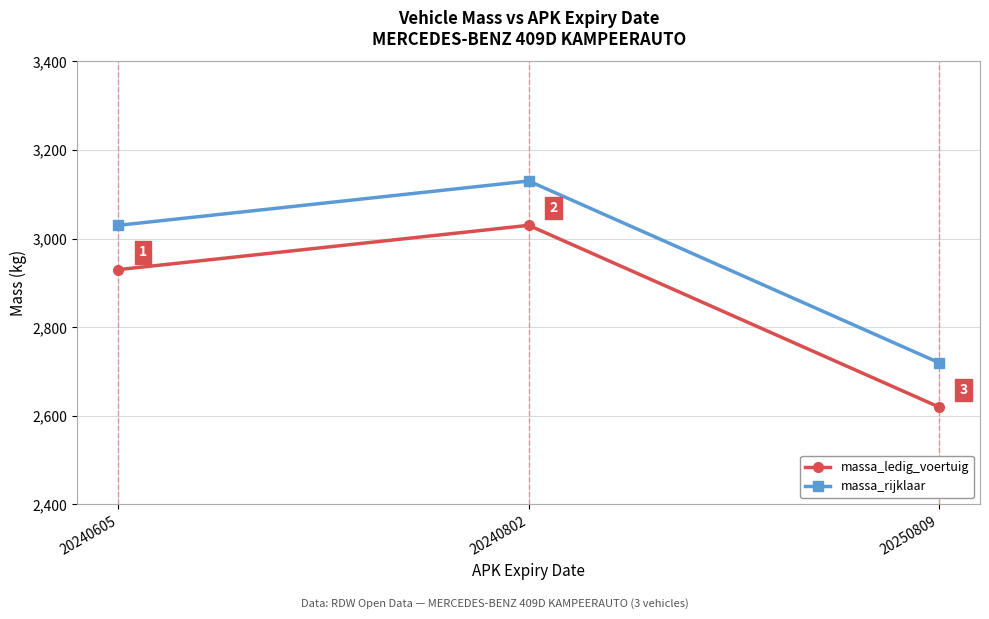

Reading left to right, extract all data points from this chart.

massa_ledig_voertuig: 2930	3030	2620
massa_rijklaar: 3030	3130	2720